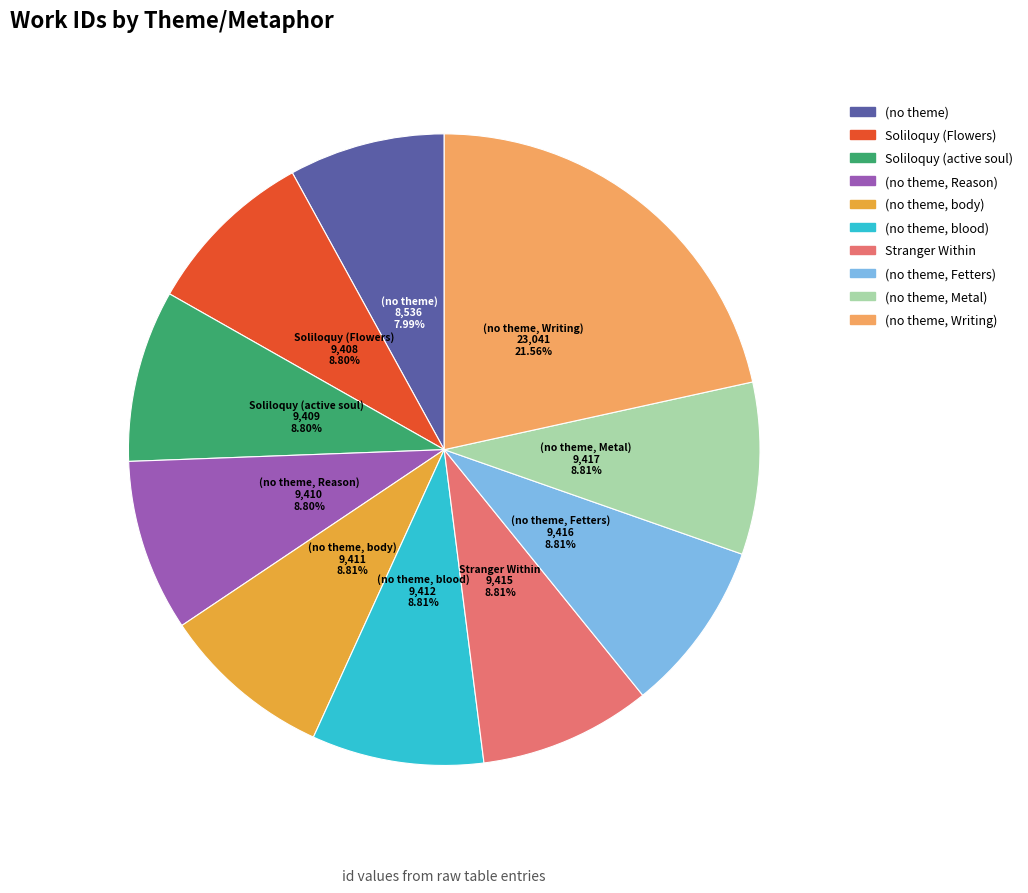

Which category has the biggest portion of the pie?

(no theme, Writing)